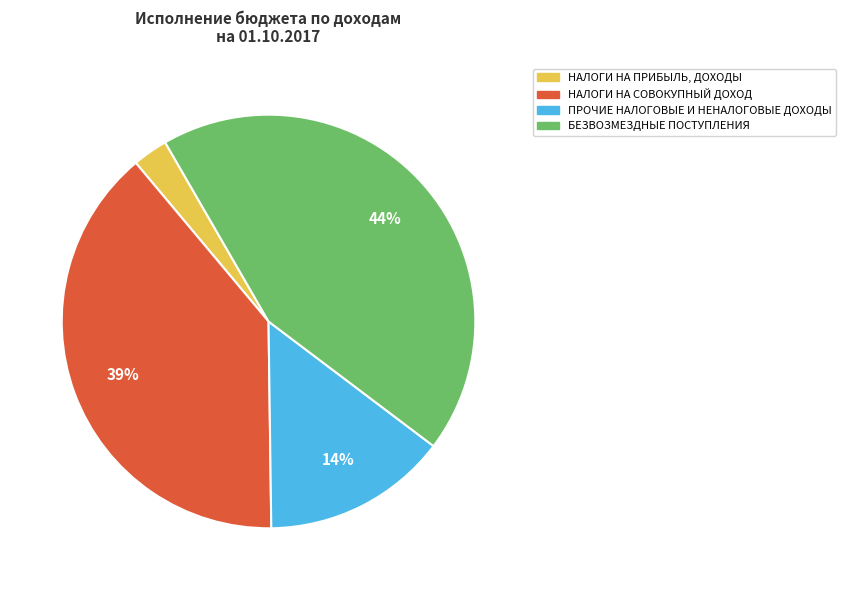

Which slice is the largest?

БЕЗВОЗМЕЗДНЫЕ ПОСТУПЛЕНИЯ